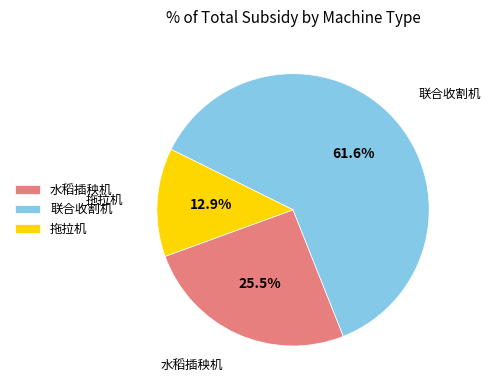

What portion of the pie excludes 联合收割机?

38.4%